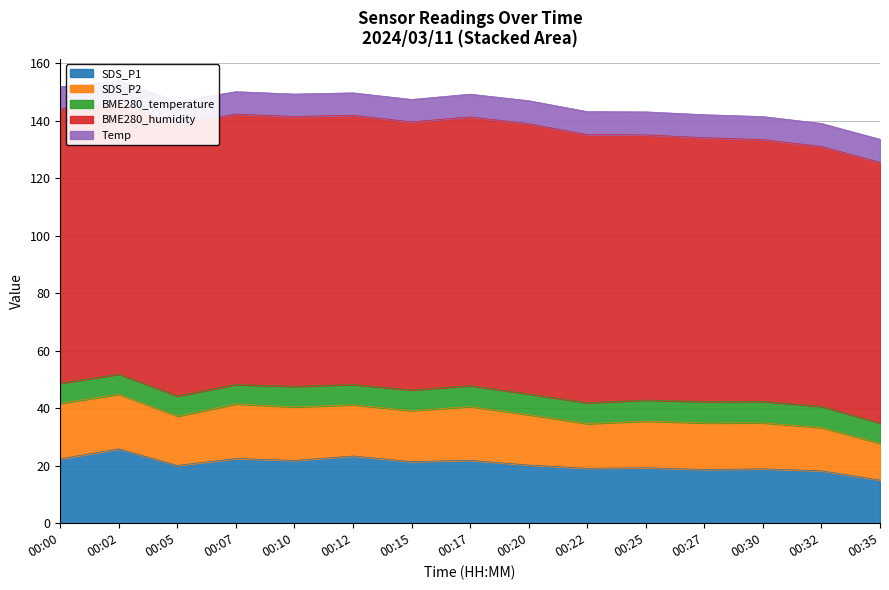

Which series has the widest spread of values?

SDS_P1